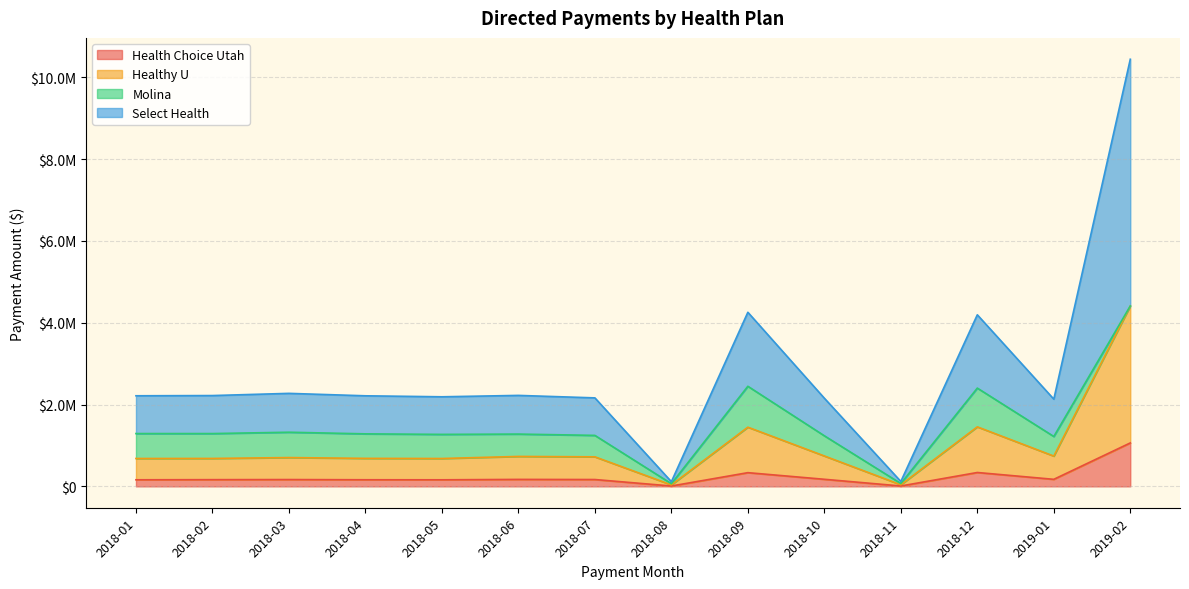

True or false: Healthy U and Health Choice Utah cross at least once.

False